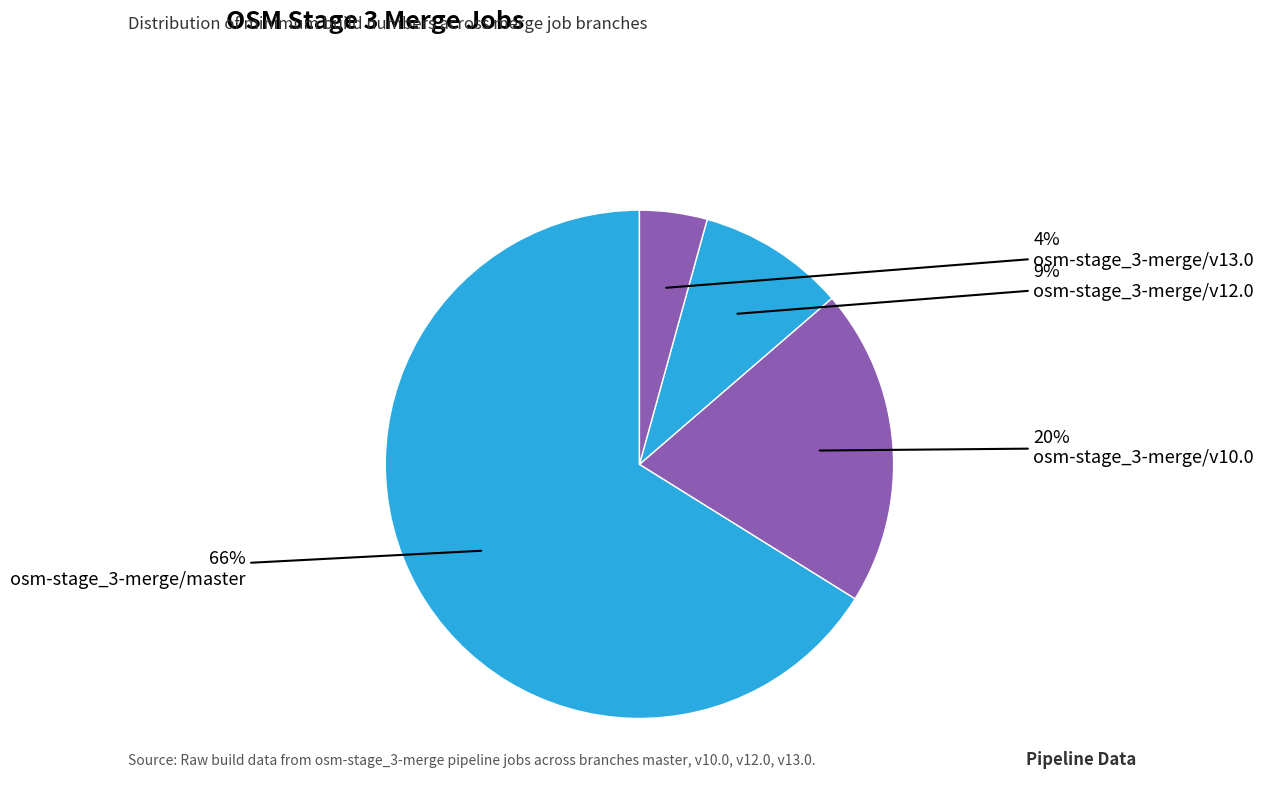

To the nearest percent, what percentage of the pie is osm-stage_3-merge/v13.0?

4%